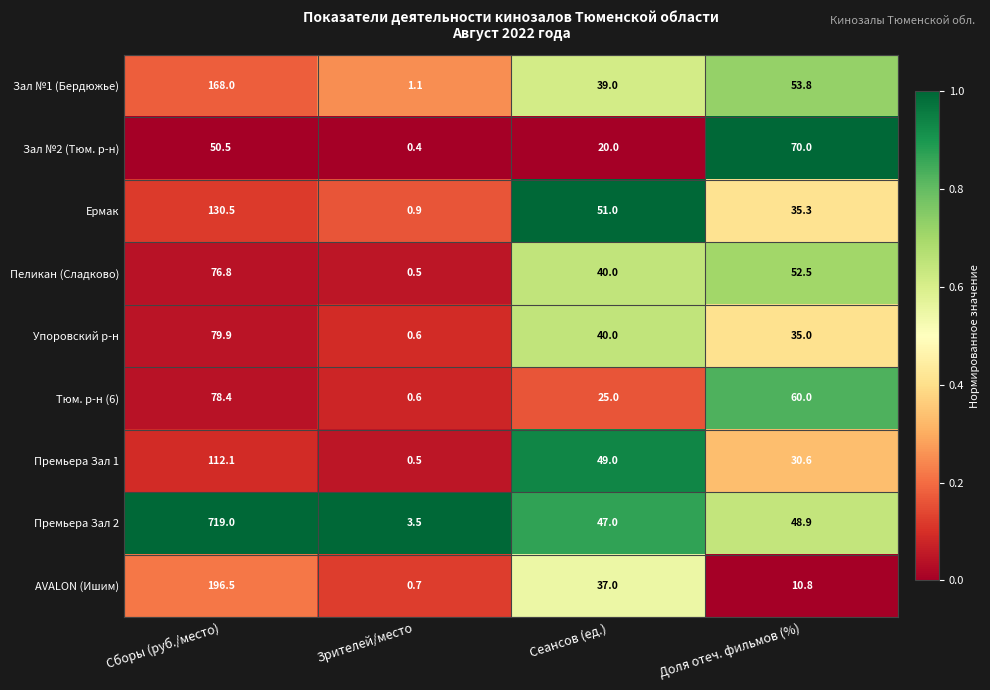

What is the difference between the Тюм. р-н (6) values at Сборы (руб./место) and Сеансов (ед.)?

53.4